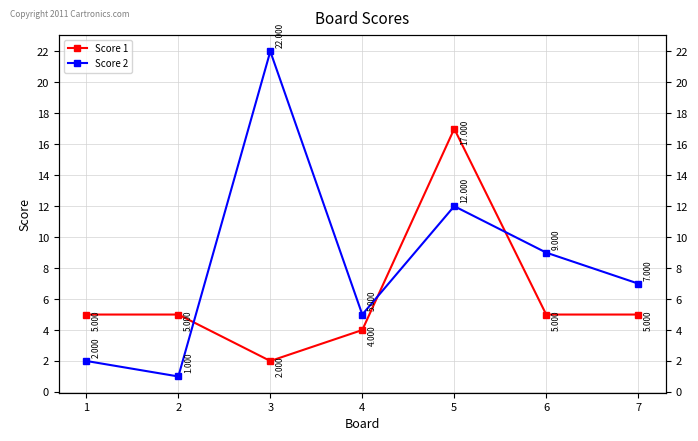

What is the difference between the highest and lowest values at 7?

2